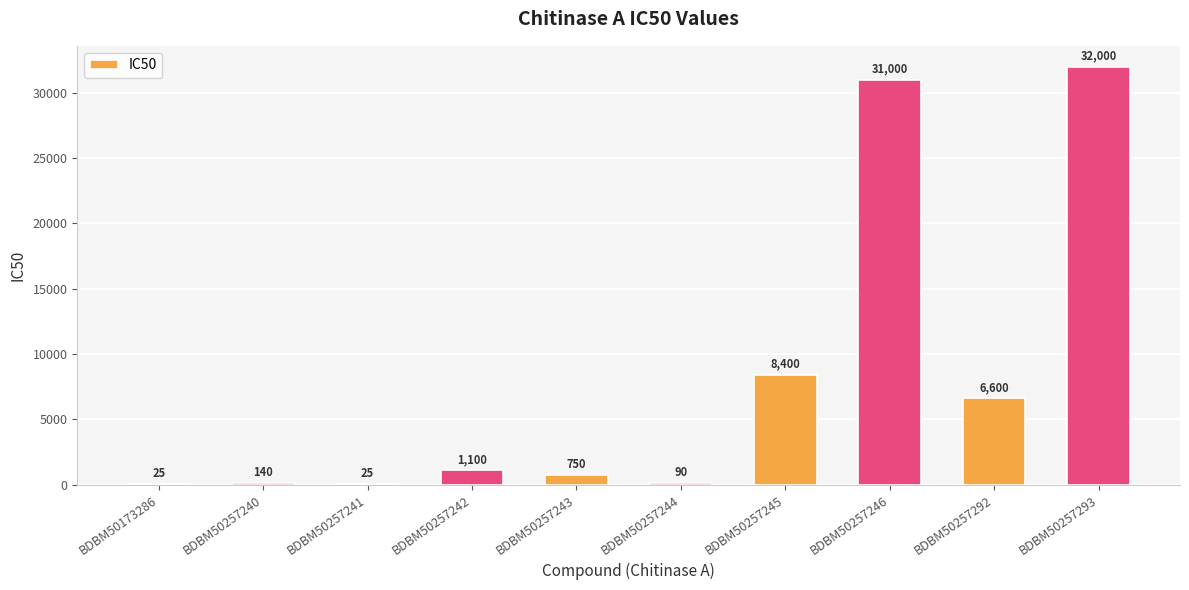

What is the sum of the values at BDBM50257245 and BDBM50257243?

9150